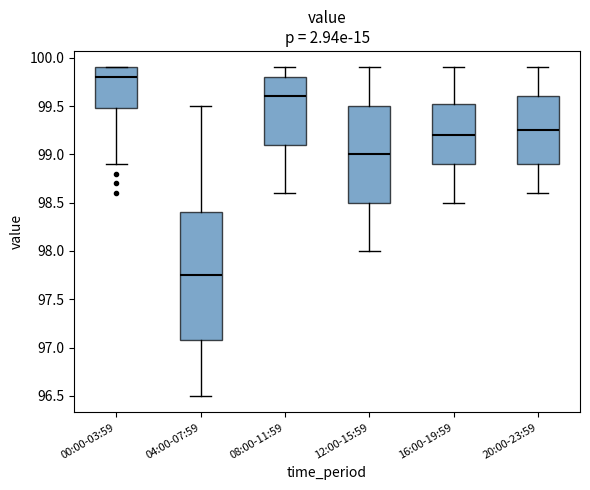

Reading left to right, read every box against the y-axis: the position of its median line, the range the box covers, and the ends of its whiskers. The values are not printed on the chart, so give them approximately, as read against the axis.

00:00-03:59: median 99.80, box 99.50 to 99.90, whiskers 98.90 to 99.90
04:00-07:59: median 97.75, box 97.10 to 98.40, whiskers 96.50 to 99.50
08:00-11:59: median 99.60, box 99.10 to 99.80, whiskers 98.60 to 99.90
12:00-15:59: median 99.00, box 98.50 to 99.50, whiskers 98.00 to 99.90
16:00-19:59: median 99.20, box 98.90 to 99.55, whiskers 98.50 to 99.90
20:00-23:59: median 99.25, box 98.90 to 99.60, whiskers 98.60 to 99.90